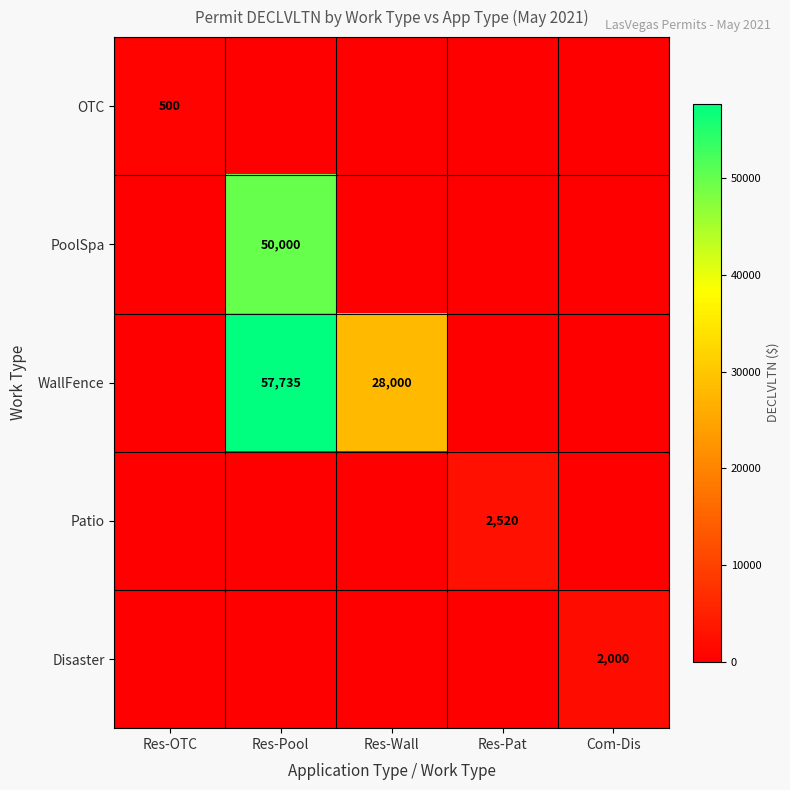

How many series are shown in this chart?

5